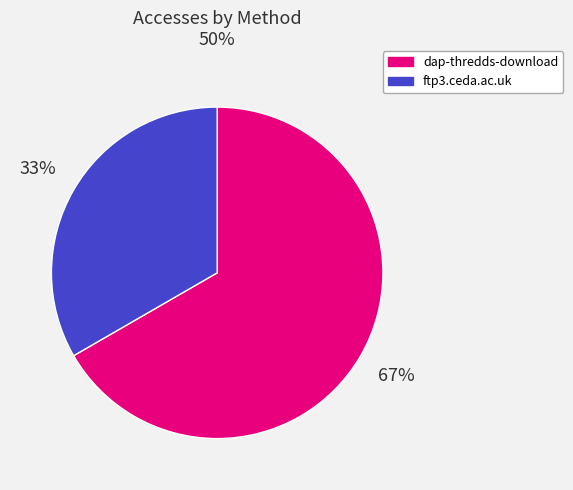

How many segments does this pie chart have?

2